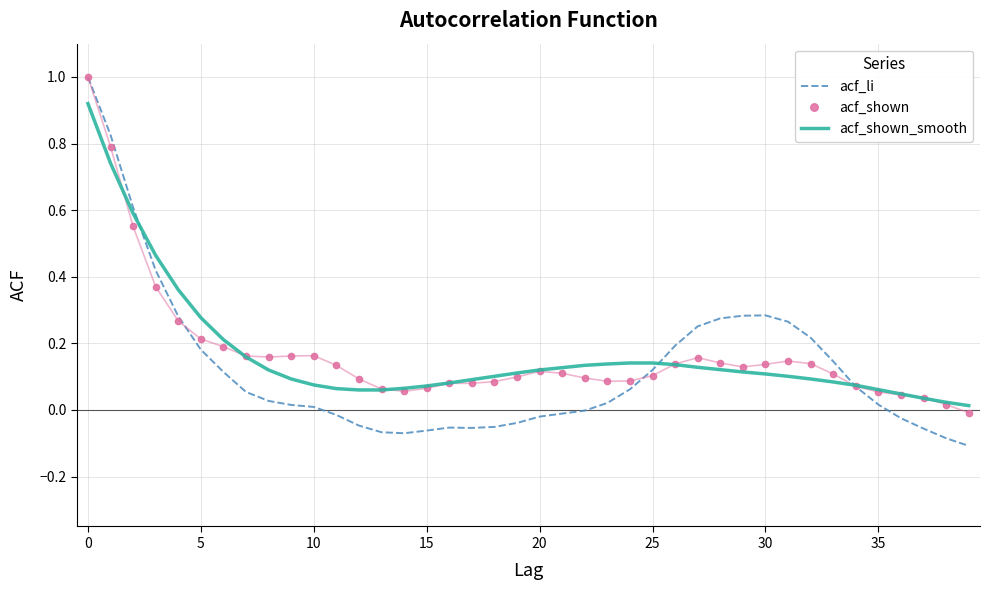

Which series has the widest spread of values?

acf_li